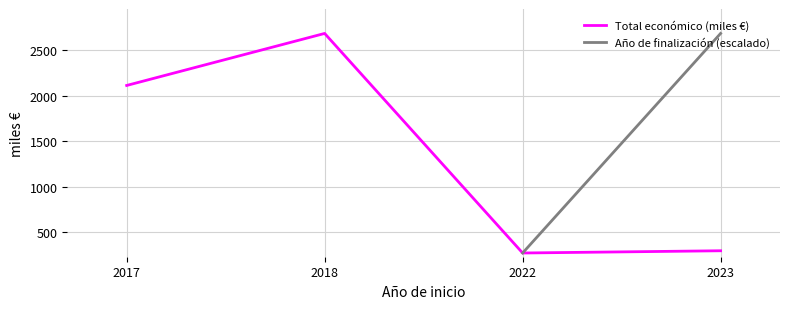

Rank the series at 2022 from highest to lowest value.

Total económico (miles €), Año de finalización (escalado)